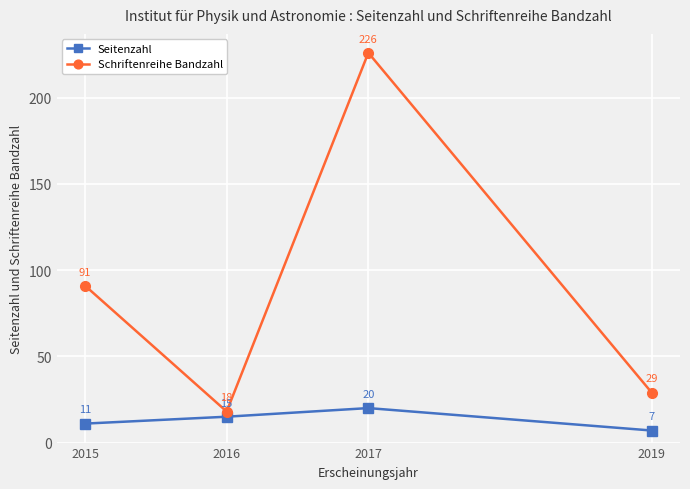

What is the total value across all series at 2019?

36